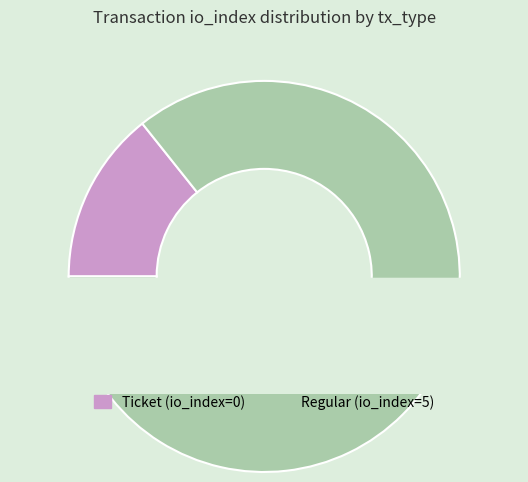

The Regular slice represents 99% of the pie. True or false?

False